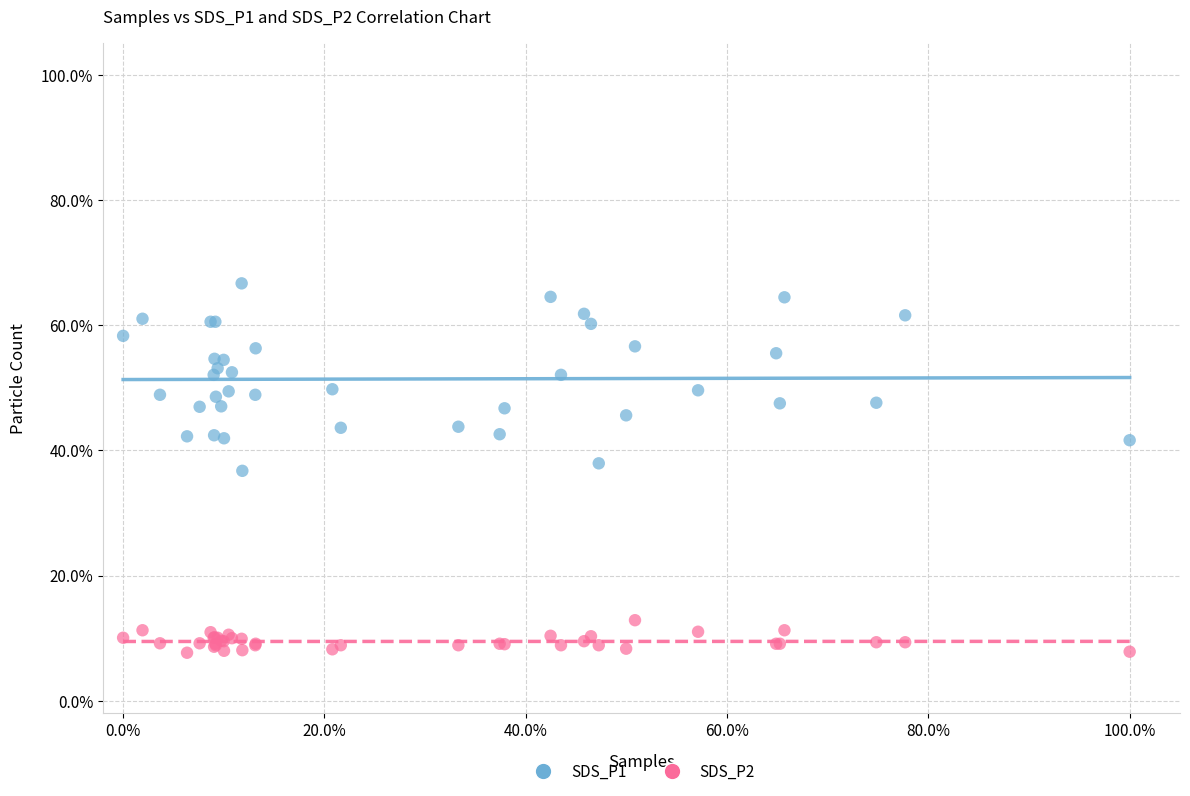

What are all the series names shown in the legend?

SDS_P1, SDS_P2